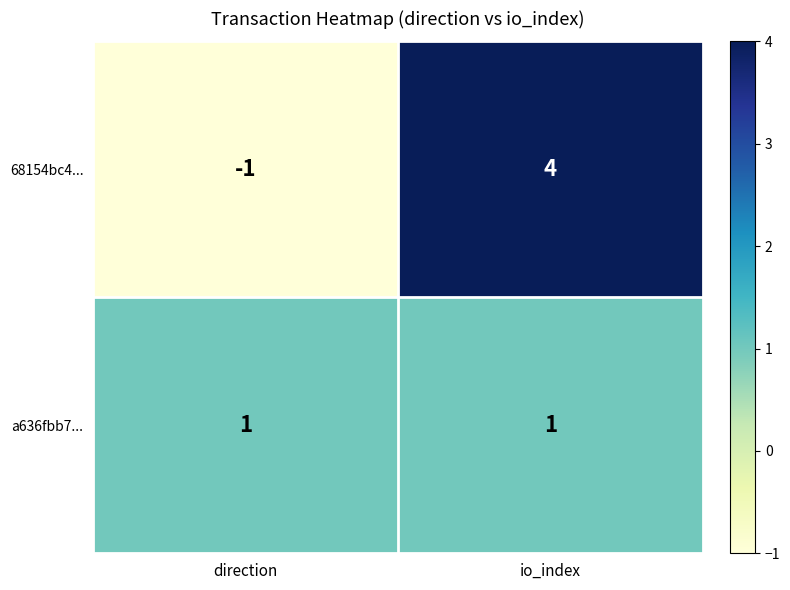

Reading right to left, extract all data points from this chart.

68154bc4...: io_index=4	direction=-1
a636fbb7...: io_index=1	direction=1